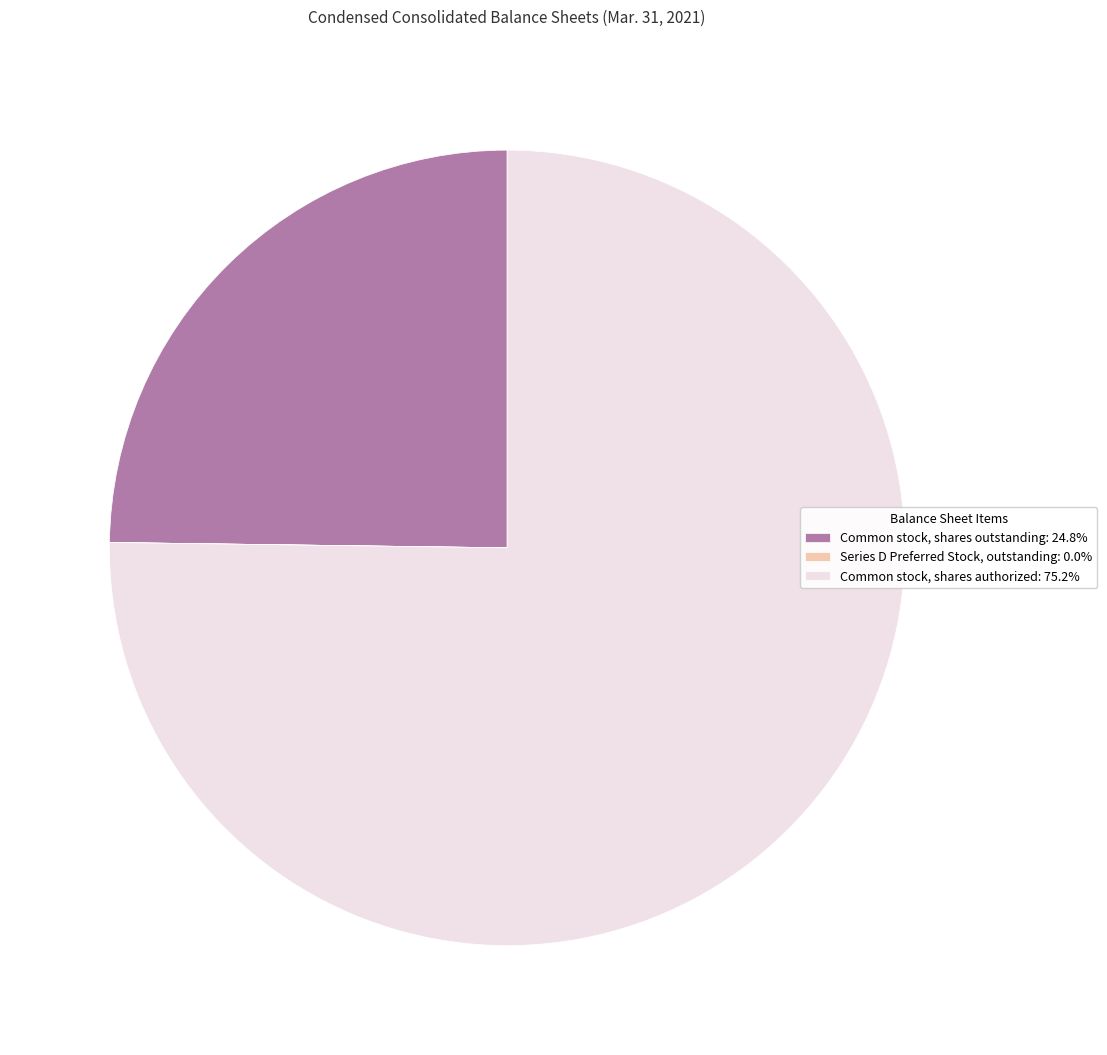

Which slice is the largest?

Common stock, shares authorized